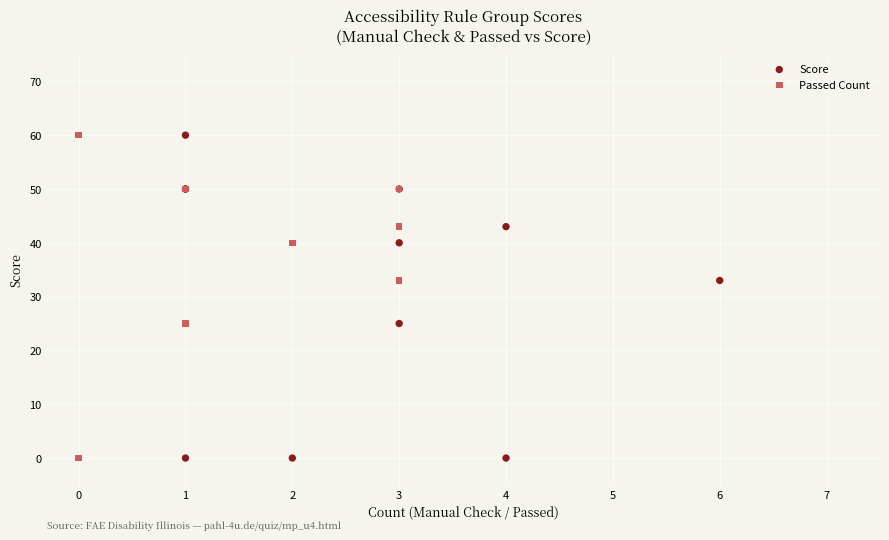

What are all the series names shown in the legend?

Score, Passed Count